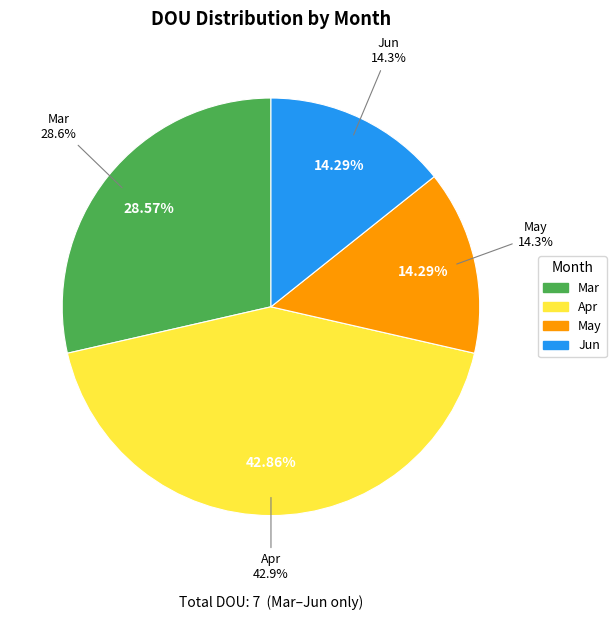

What portion of the pie excludes Apr?

57.1%